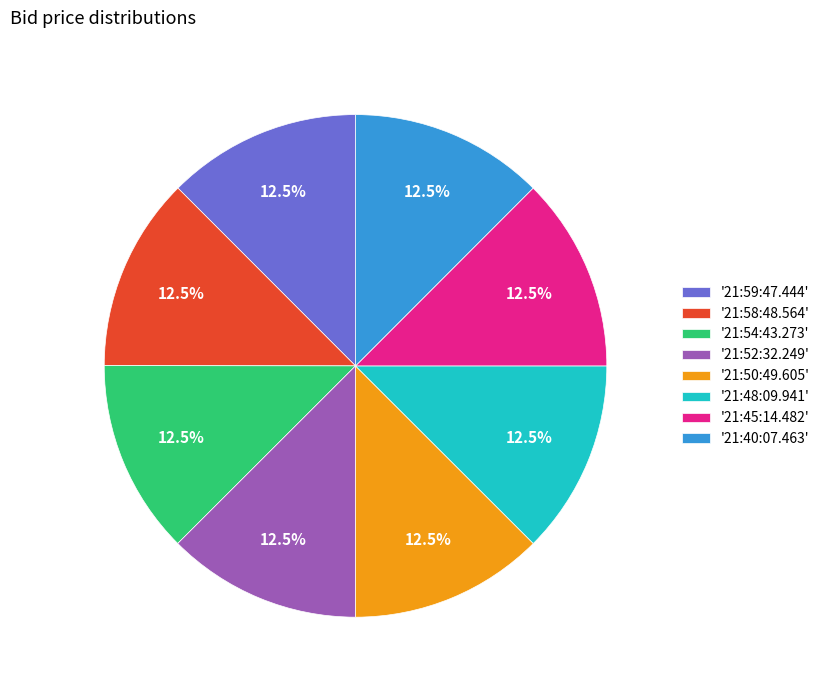

How many segments does this pie chart have?

8